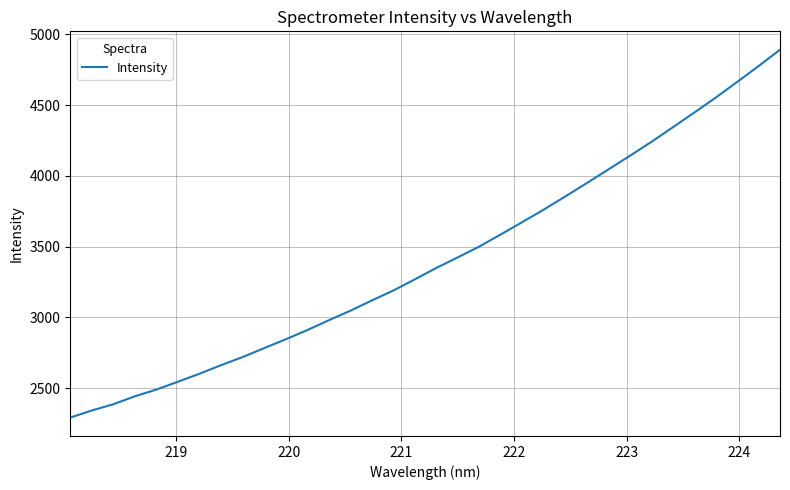

What is the minimum value shown in the chart?

2291.9